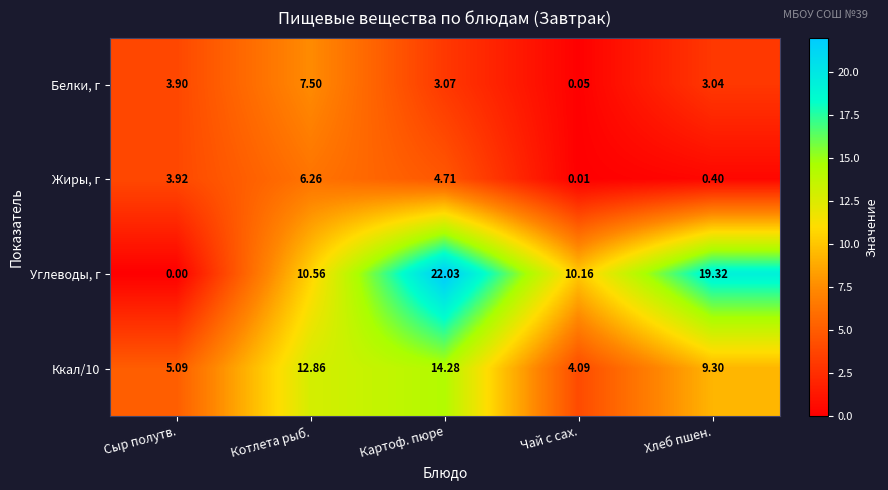

At which category does the chart reach its peak across all series?

Картоф. пюре